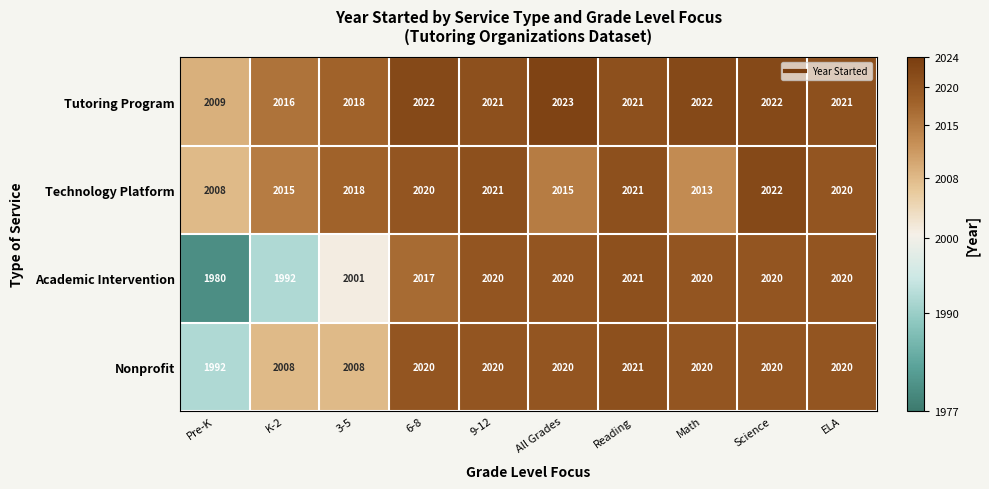

Read the Nonprofit value at Math, to the nearest 10.

2020